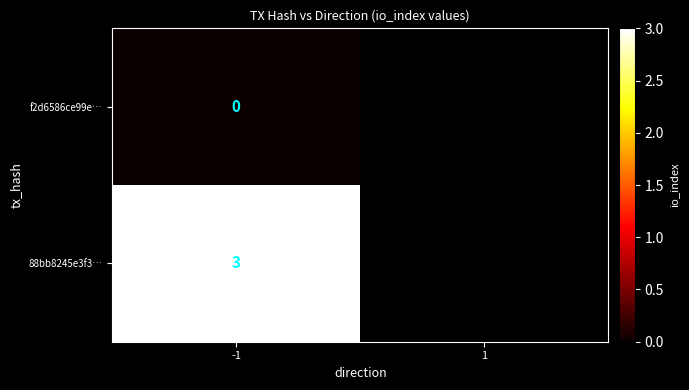

True or false: 88bb8245e3f3… has a value of 5 at -1.

False